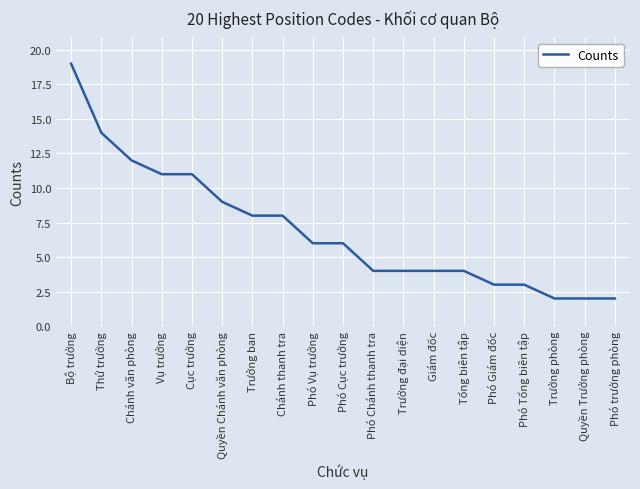

Which label corresponds to the largest value in the chart?

Bộ trưởng